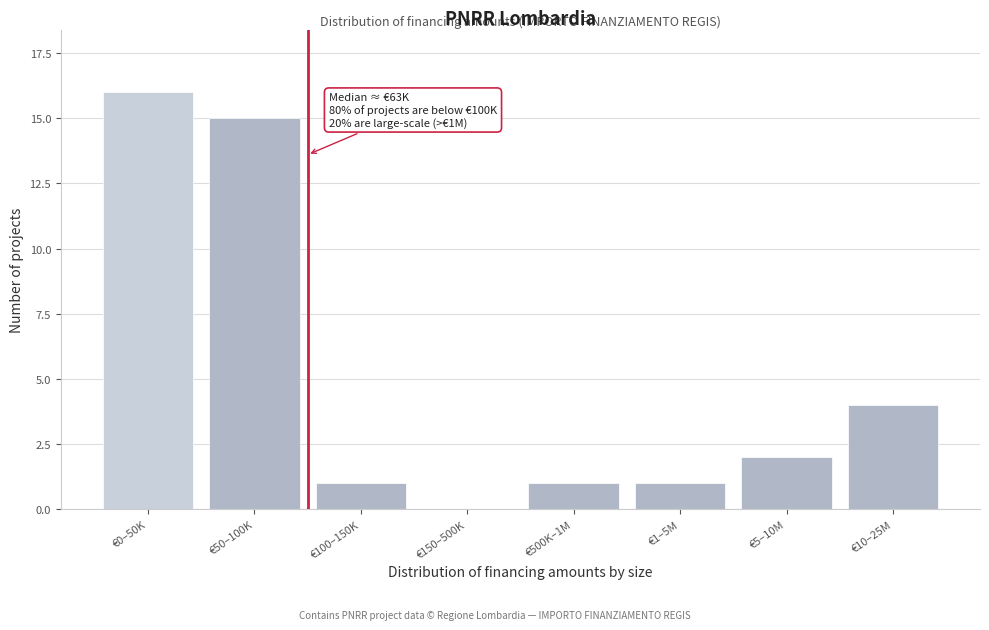

Reading left to right, list all the values displayed in this chart.

€0–50K=16	€50–100K=15	€100–150K=1	€150–500K=0	€500K–1M=1	€1–5M=1	€5–10M=2	€10–25M=4